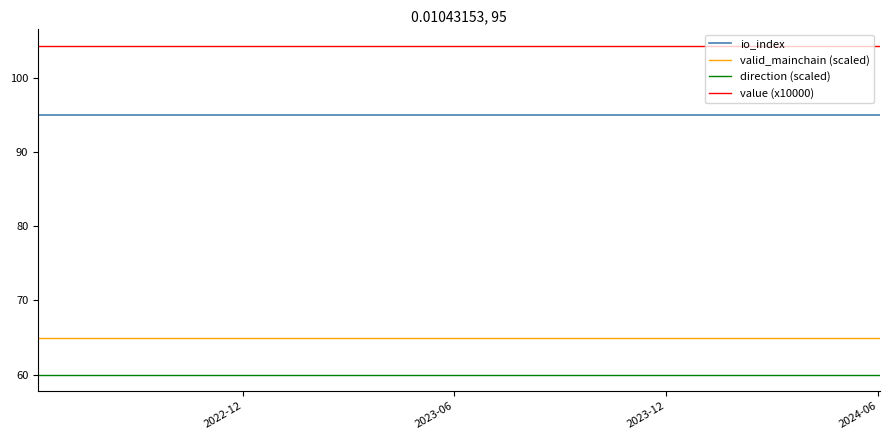

What is the lowest value of the value (x10000) series?

104.3